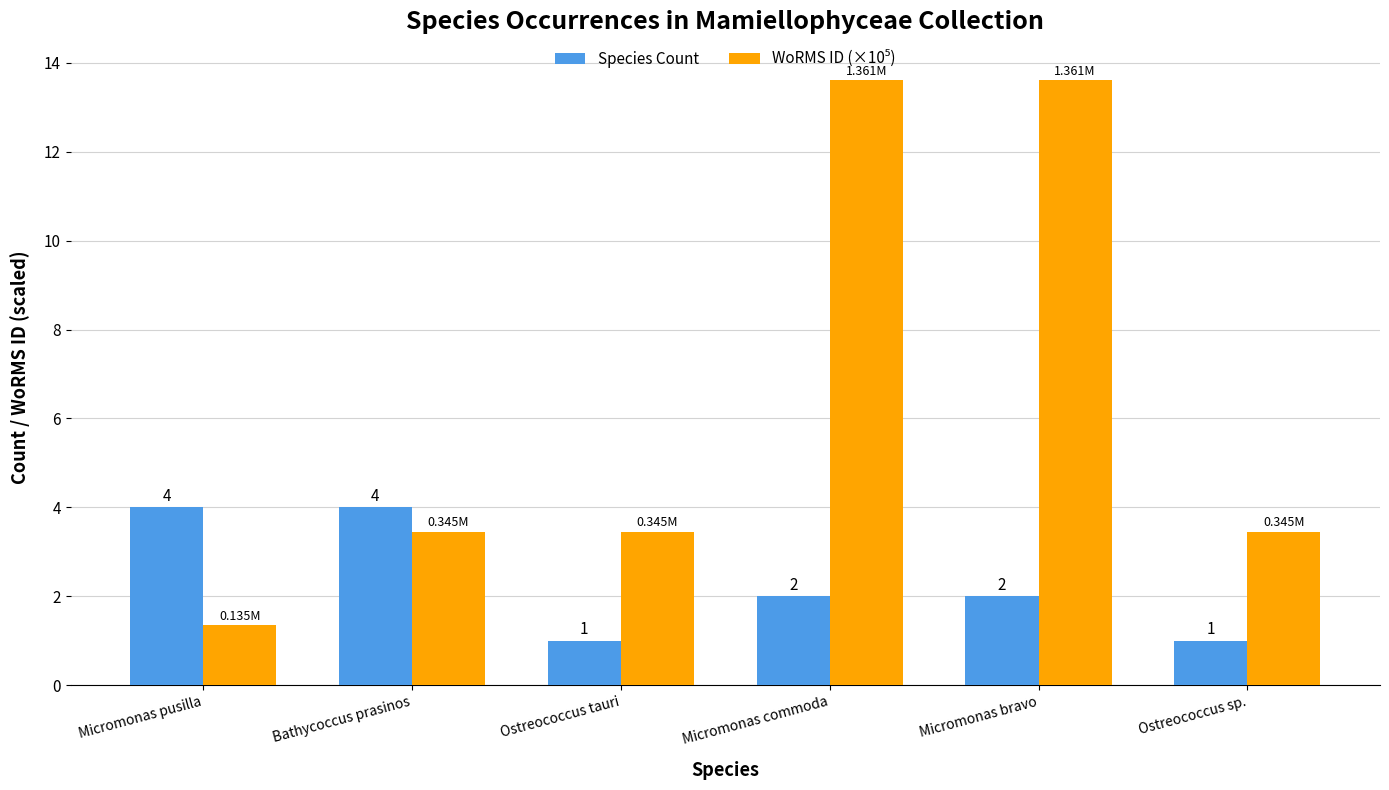

True or false: Species Count has a value of 1.0 at Ostreococcus sp..

True